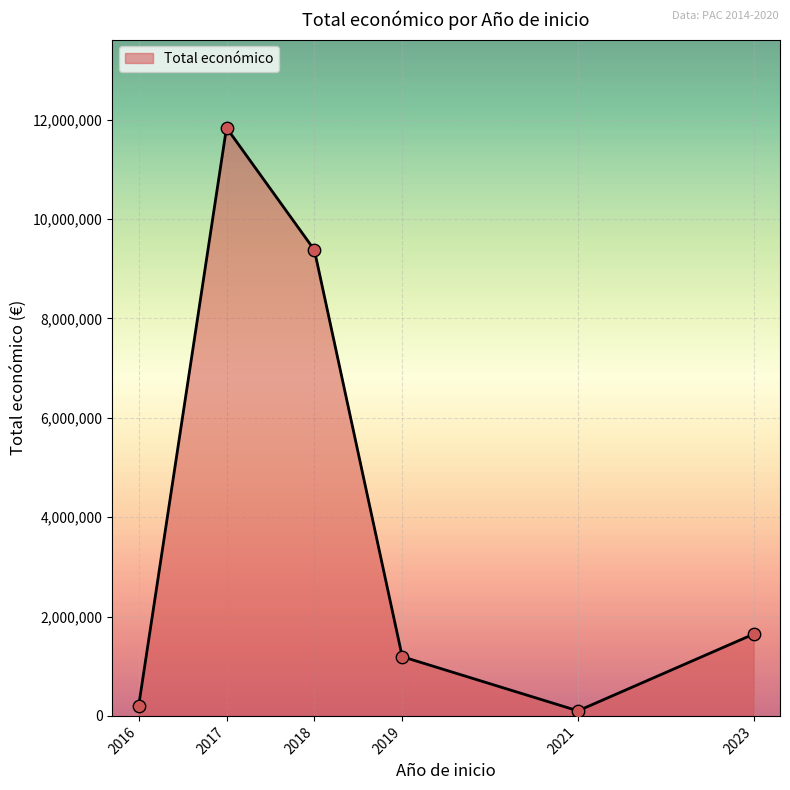

What is the change in value from 2018 to 2023?

-7729874